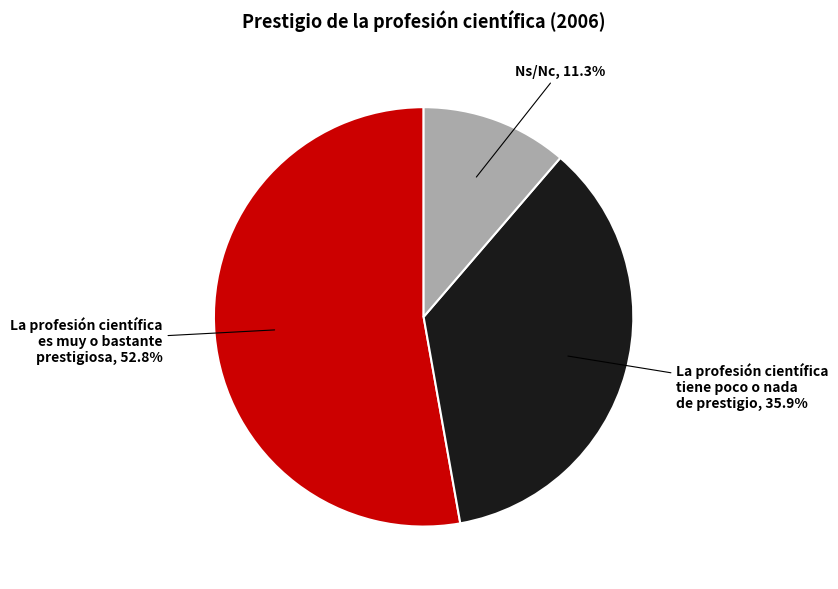

How much of the chart is everything except La profesión científica tiene poco o nada de prestigio?

64.1%